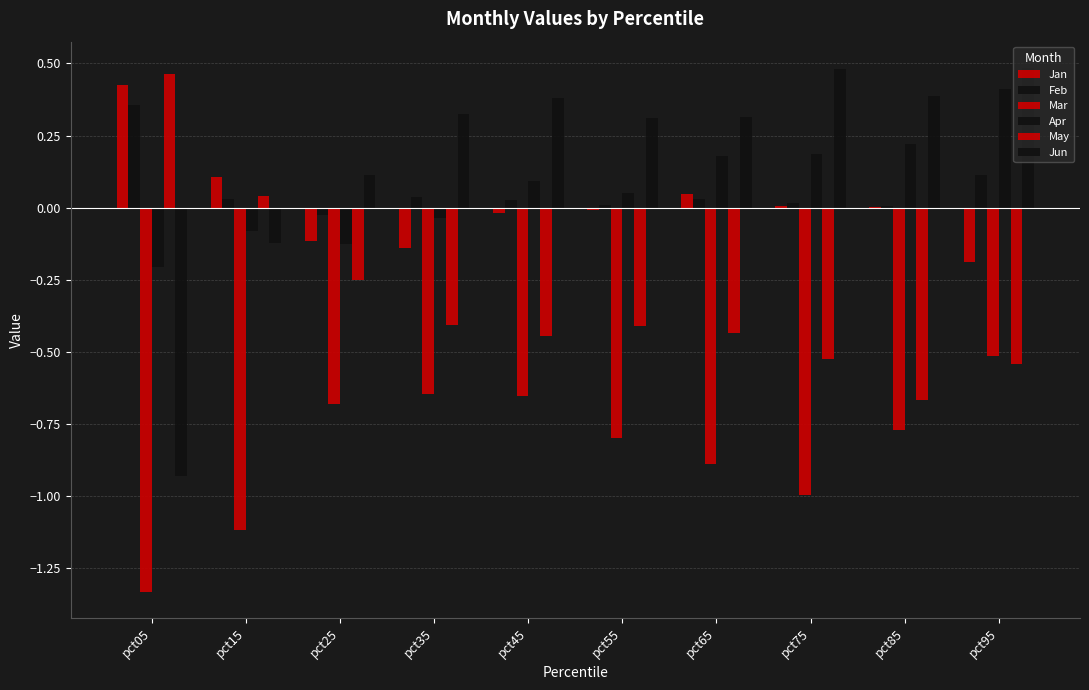

Are the bars horizontal?

No